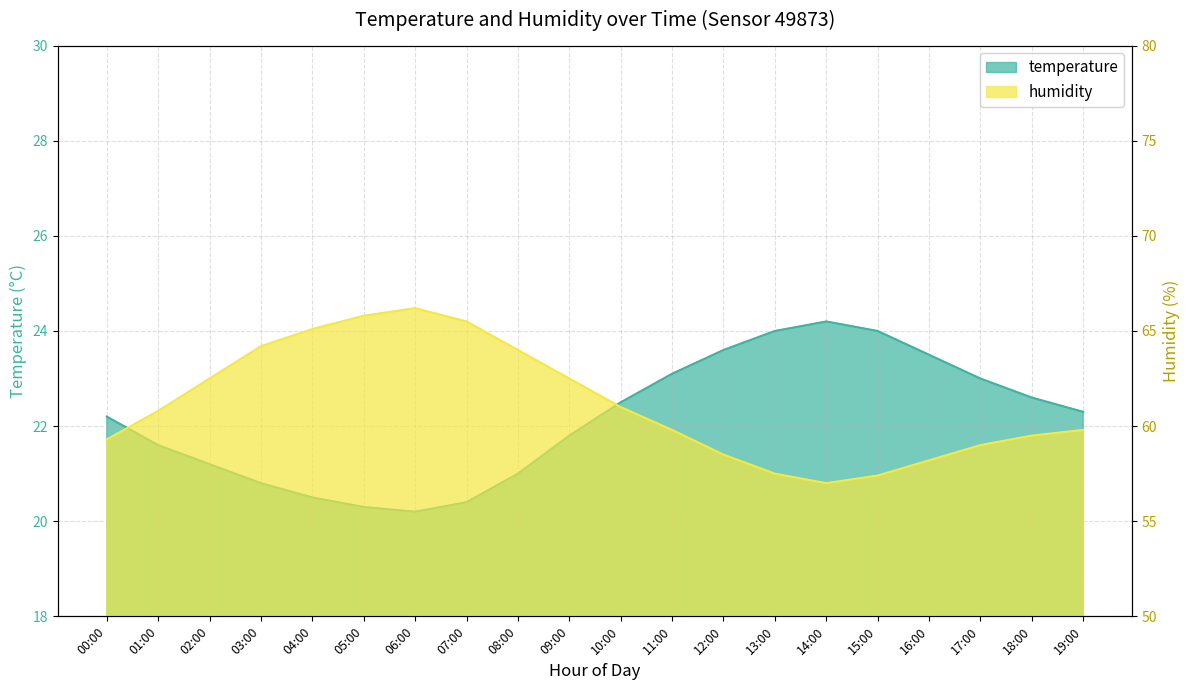

Which series has the largest range (max minus min)?

humidity